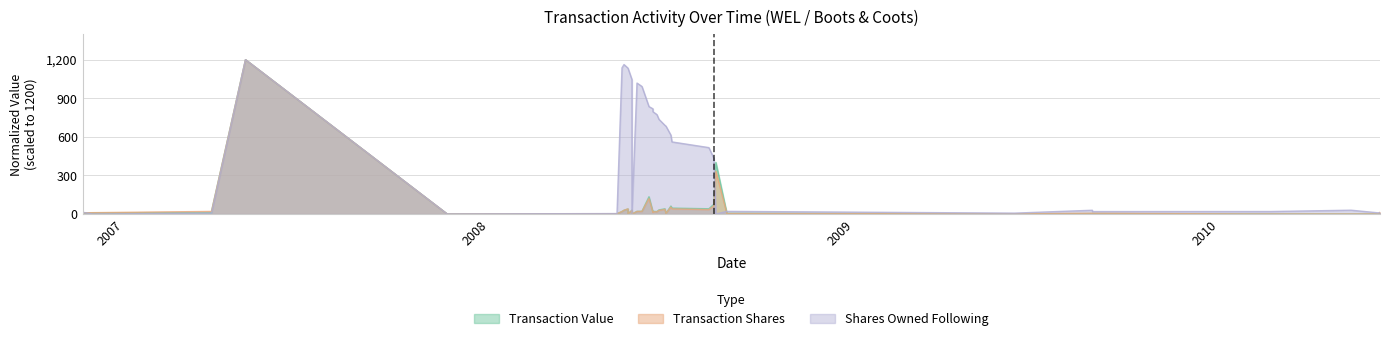

What is the difference between the maximum and minimum values in the Shares Owned Following series?

1200.0